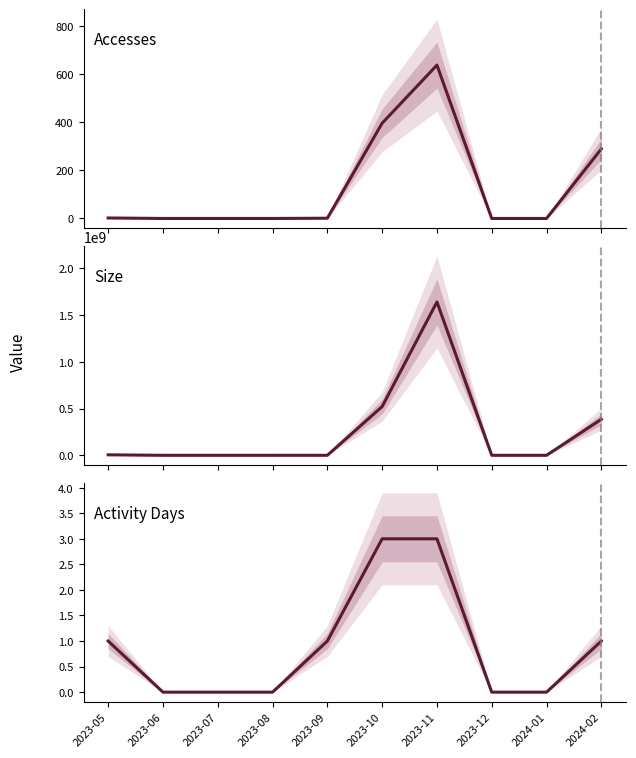

What is the average value of the Accesses series?

133